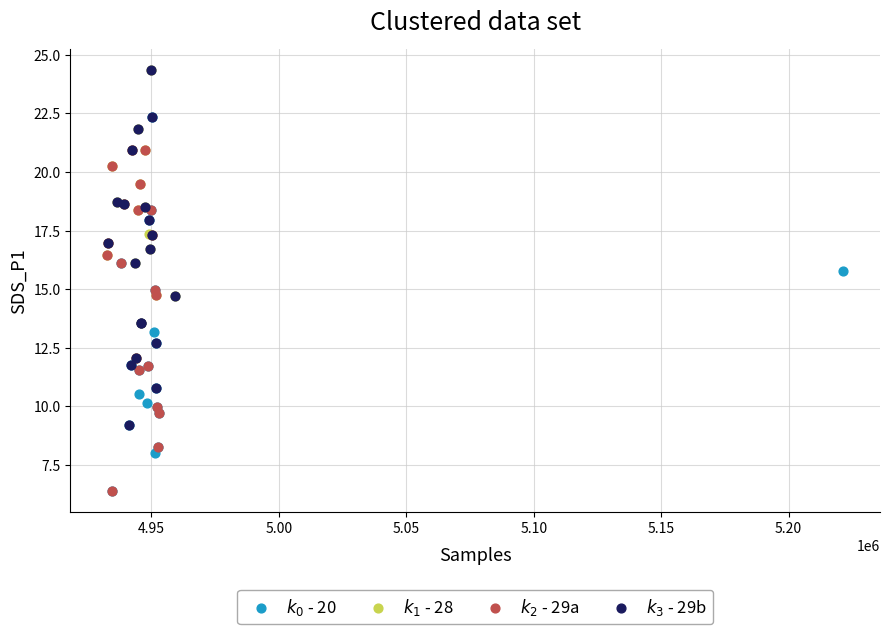

What are all the series names shown in the legend?

$k_0$ - 20, $k_1$ - 28, $k_2$ - 29a, $k_3$ - 29b